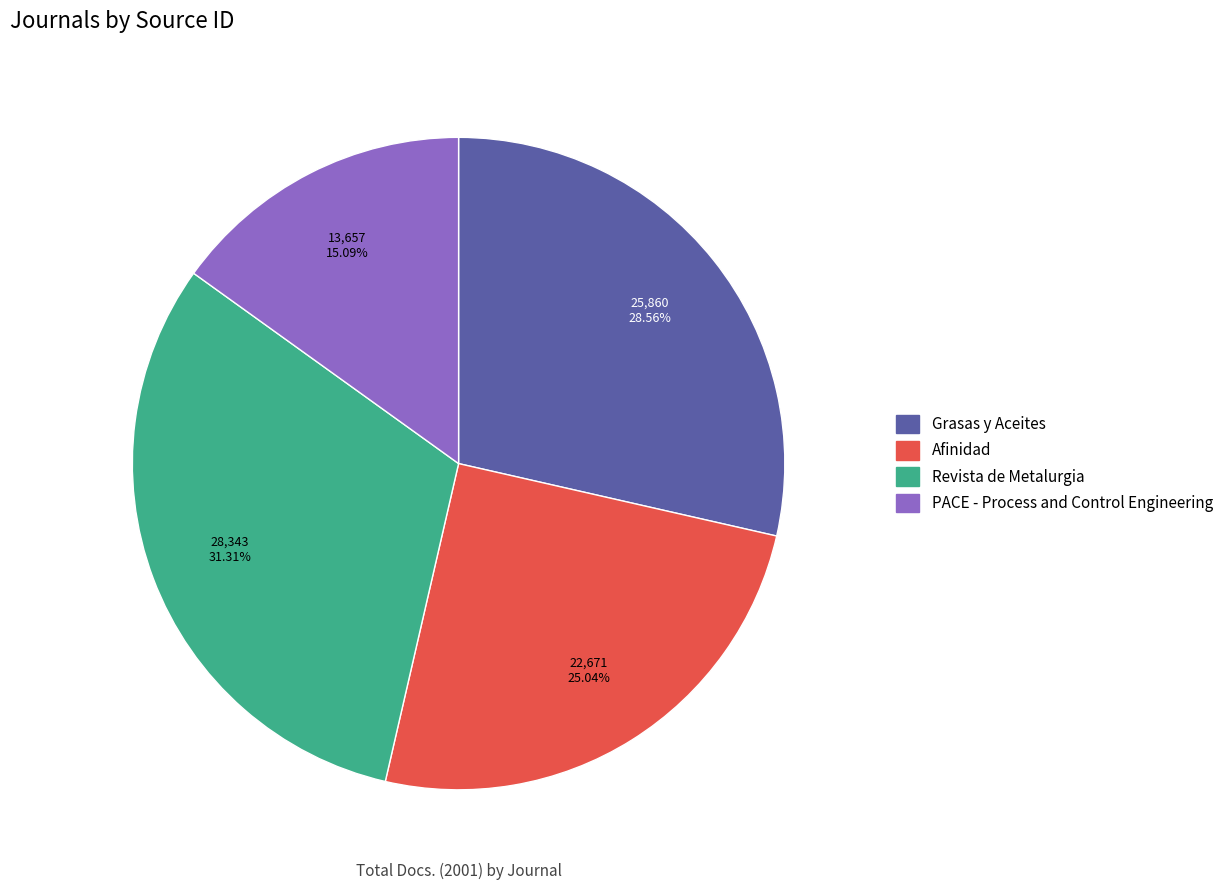

What percentage is the PACE - Process and Control Engineering slice, to the nearest percent?

15%